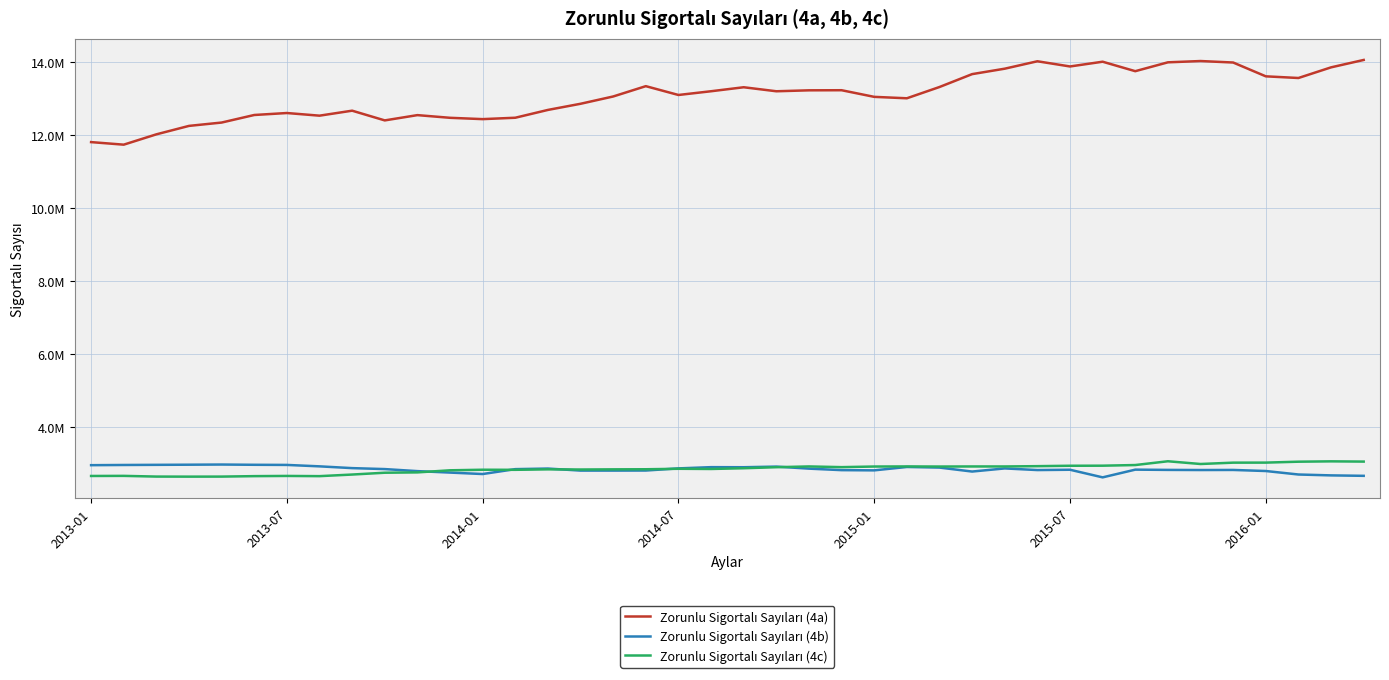

At which category does the chart reach its minimum across all series?

31